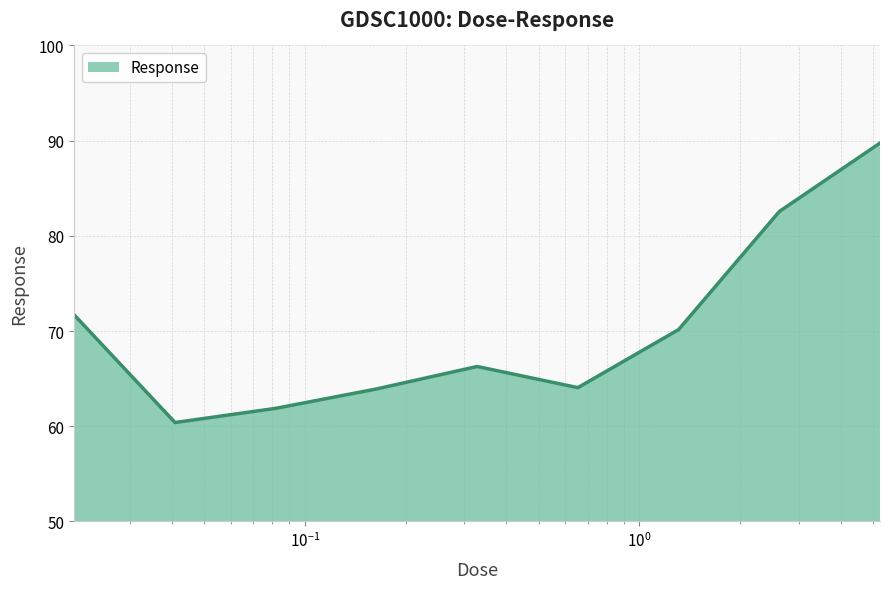

What is the maximum value shown in the chart?

89.7